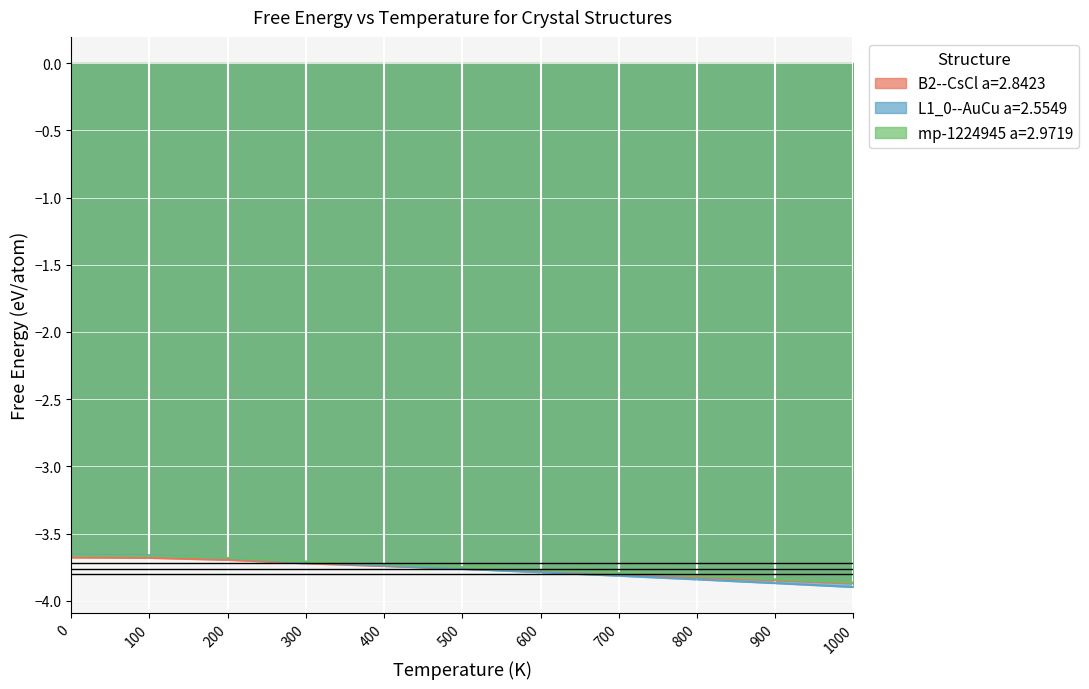

Is the value of L1_0--AuCu a=2.5549 at 600 greater than the value of mp-1224945 a=2.9719 at 100?

No